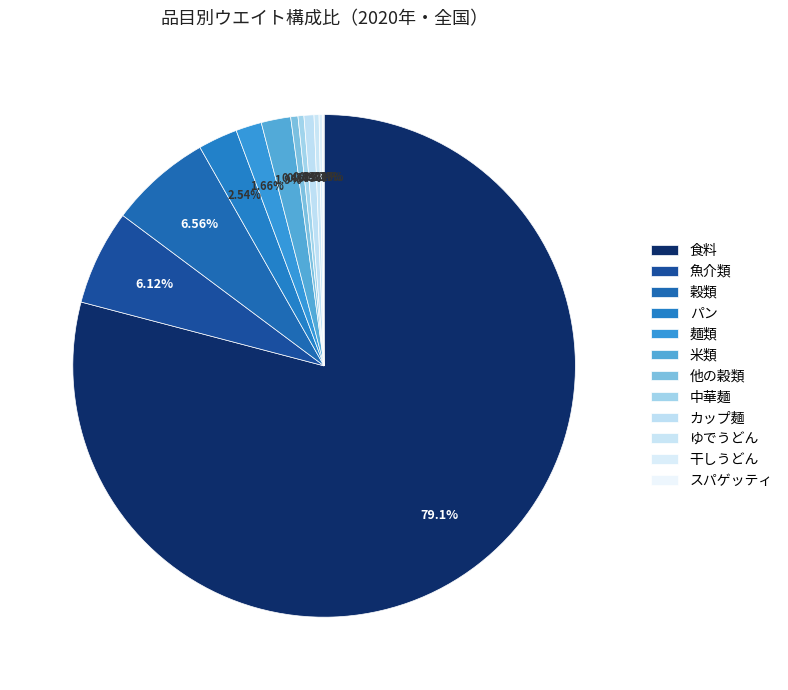

Count the number of slices in the pie.

12